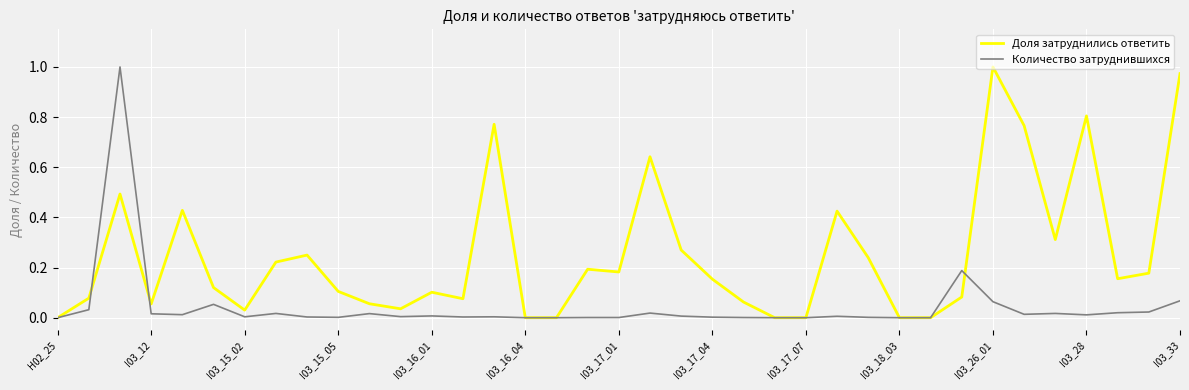

List the series in order of their overall mean, highest first.

Доля затруднились ответить, Количество затруднившихся